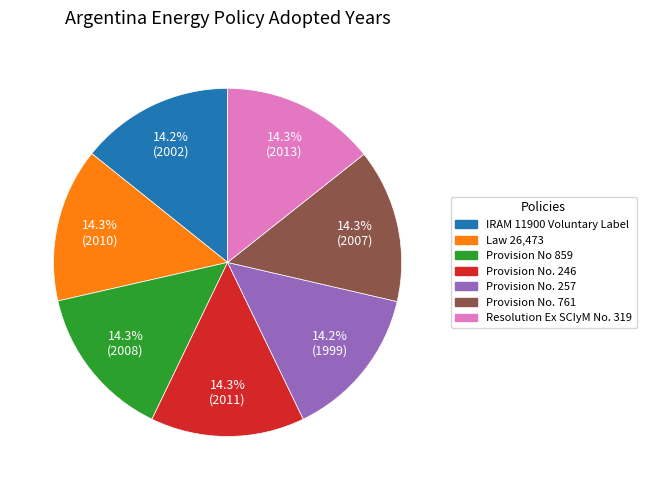

Is it true that Provision No. 246 is 14% of the pie?

True